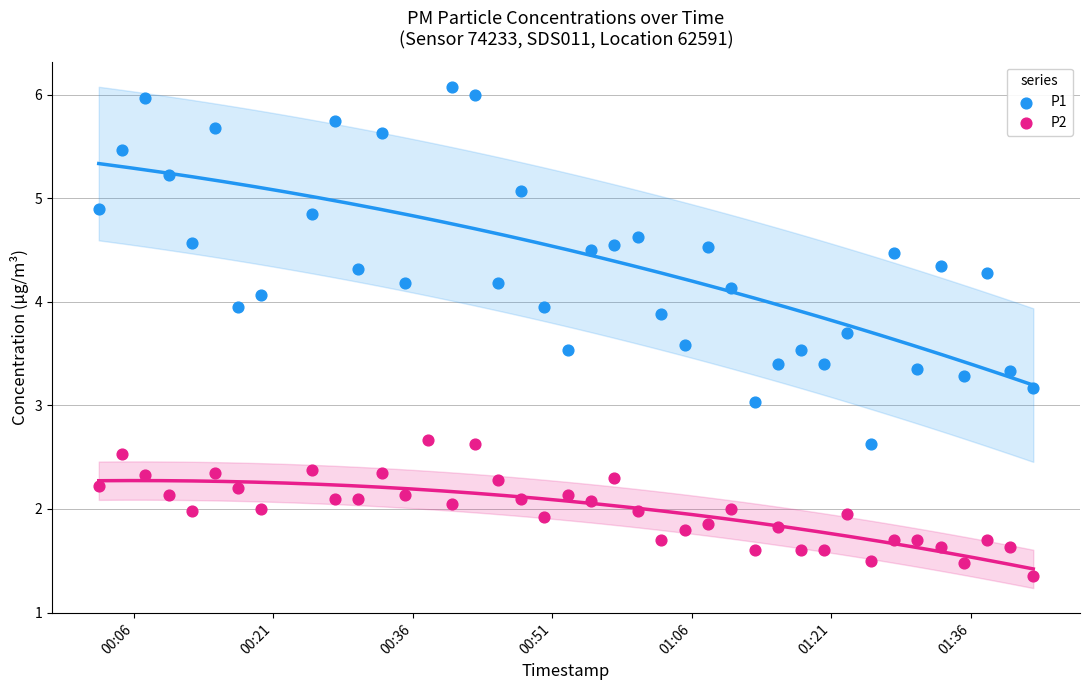

Which series reaches the minimum Y coordinate?

P2